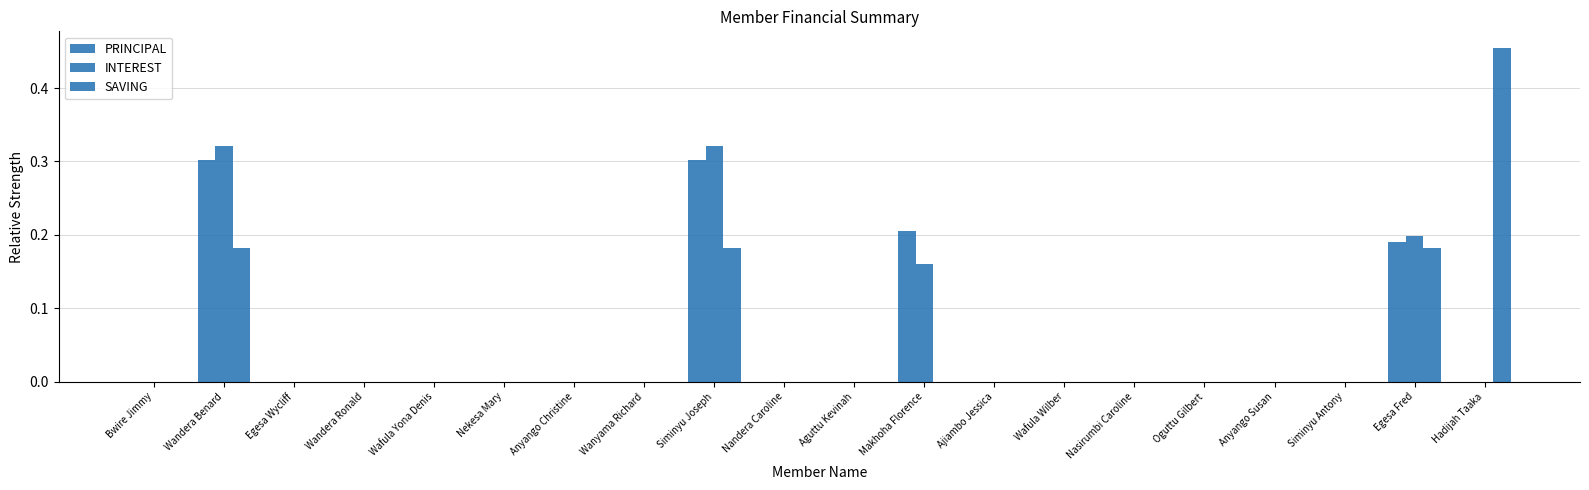

Count the number of categories in the chart.

20